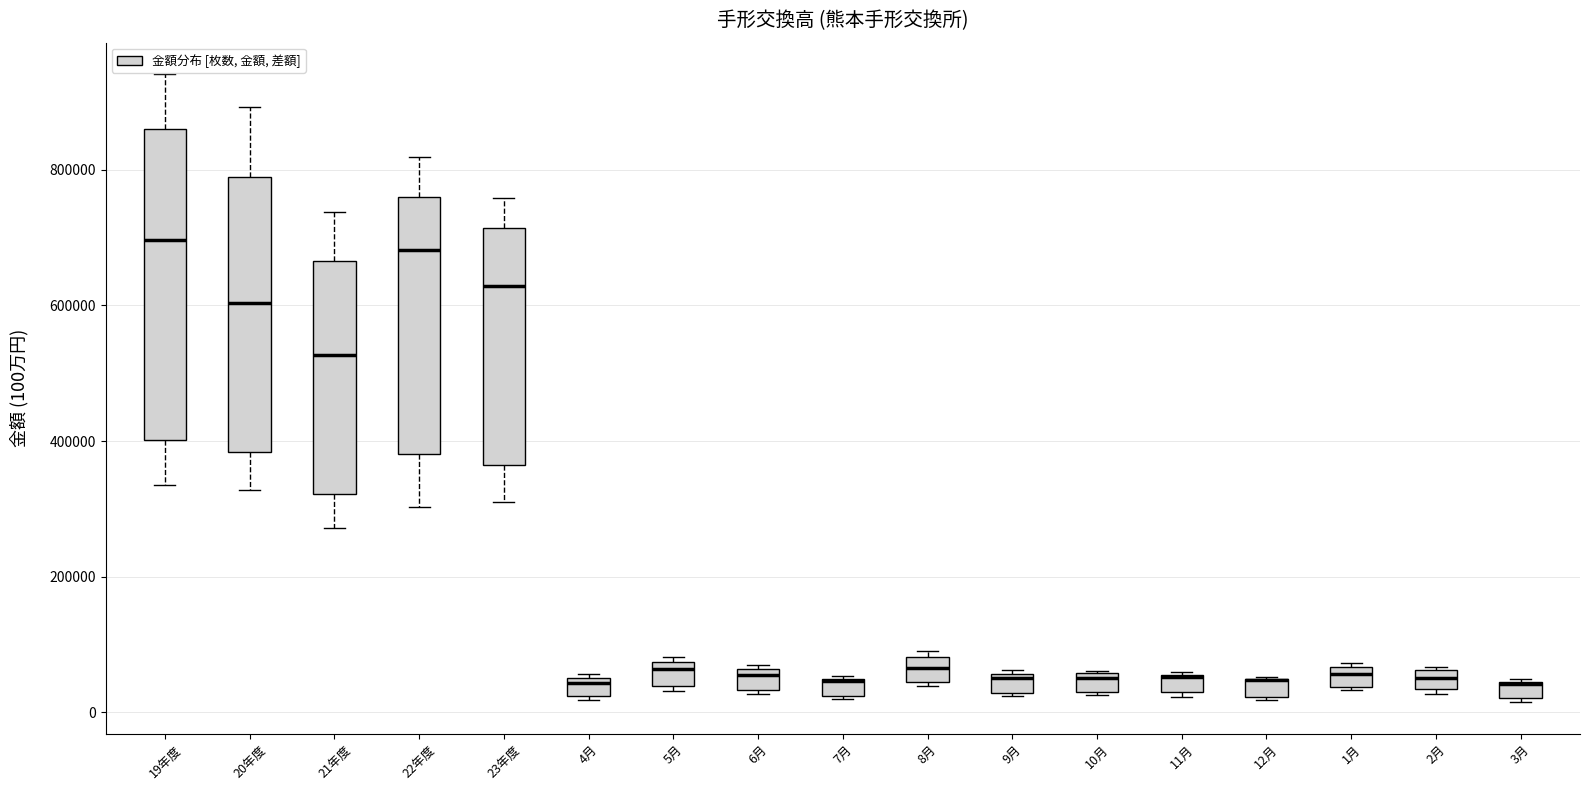

Comparing the boxes themselves (not the whiskers), which one is the tallest?

19年度